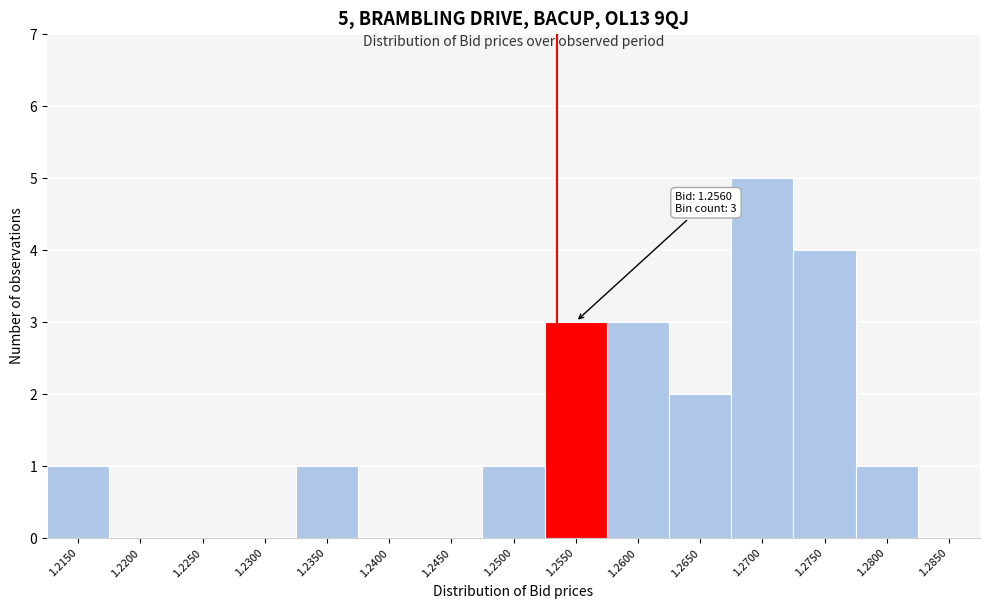

Reading left to right, what are all the values shown in this chart?

1.2150=1	1.2200=0	1.2250=0	1.2300=0	1.2350=1	1.2400=0	1.2450=0	1.2500=1	1.2550=3	1.2600=3	1.2650=2	1.2700=5	1.2750=4	1.2800=1	1.2850=0